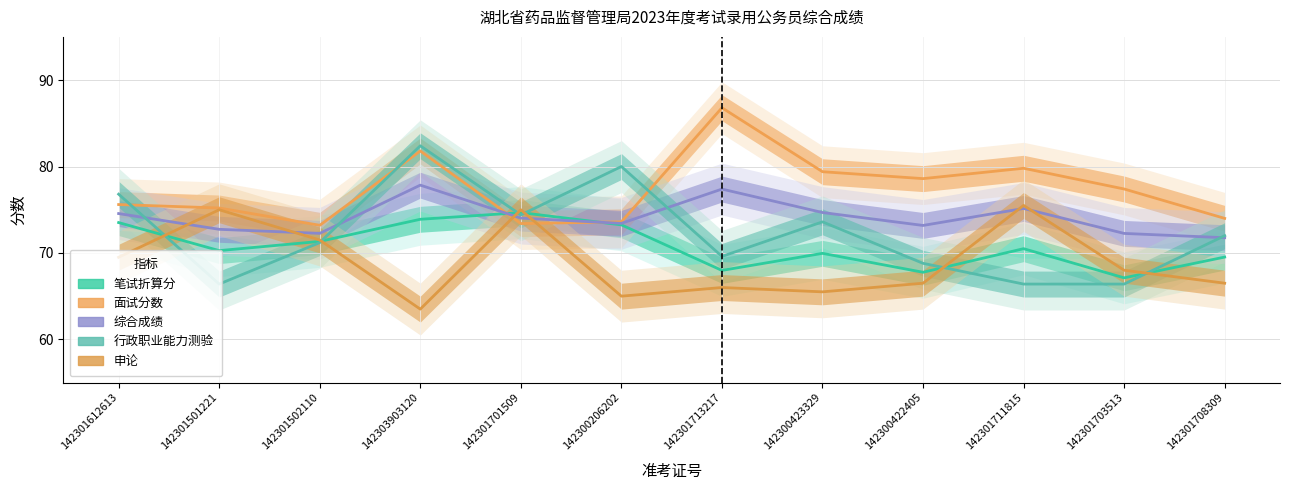

Where is the first local minimum for 申论?

142303903120